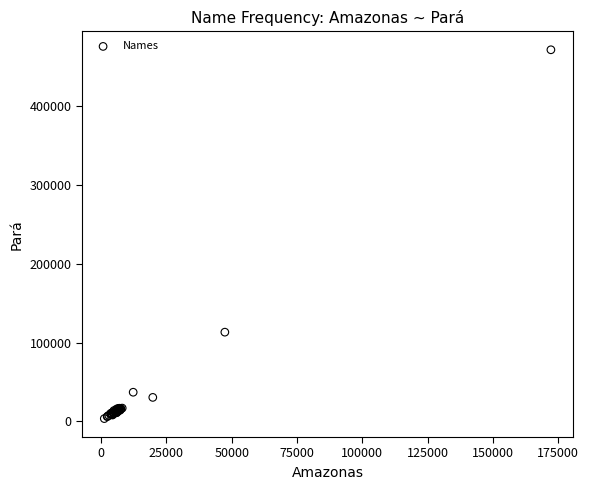

What Y value in the scatter plot is closest to 237331?

113131